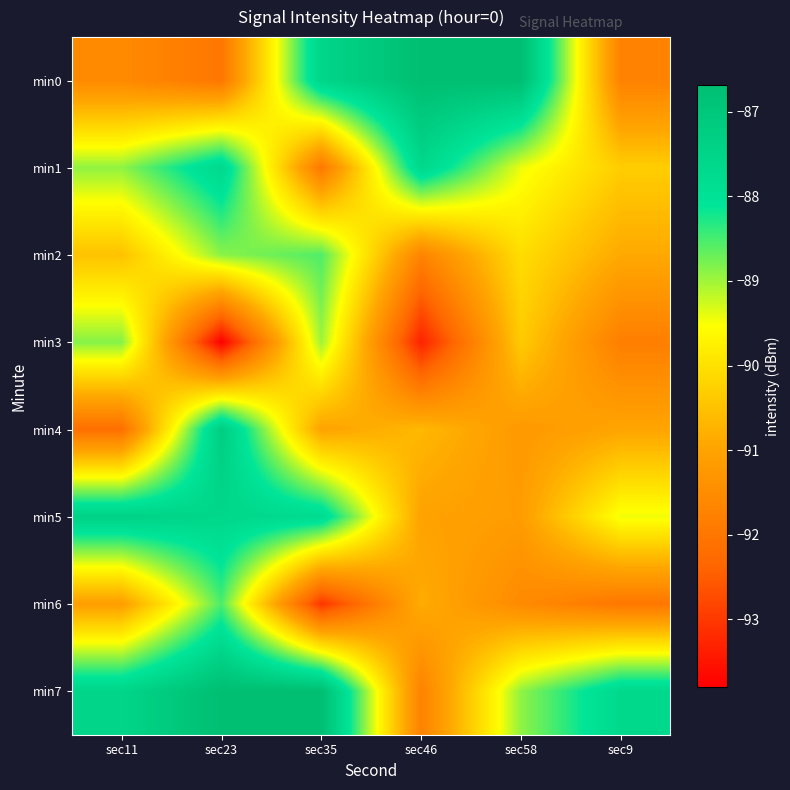

How many distinct data groups are displayed?

8